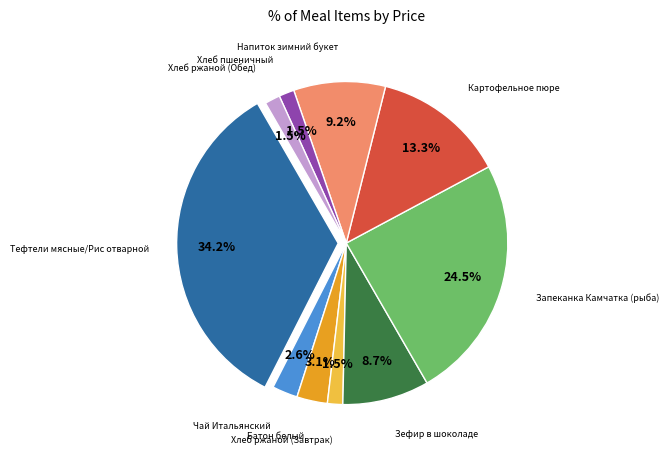

To the nearest percent, what portion does Хлеб ржаной (Завтрак) represent?

2%